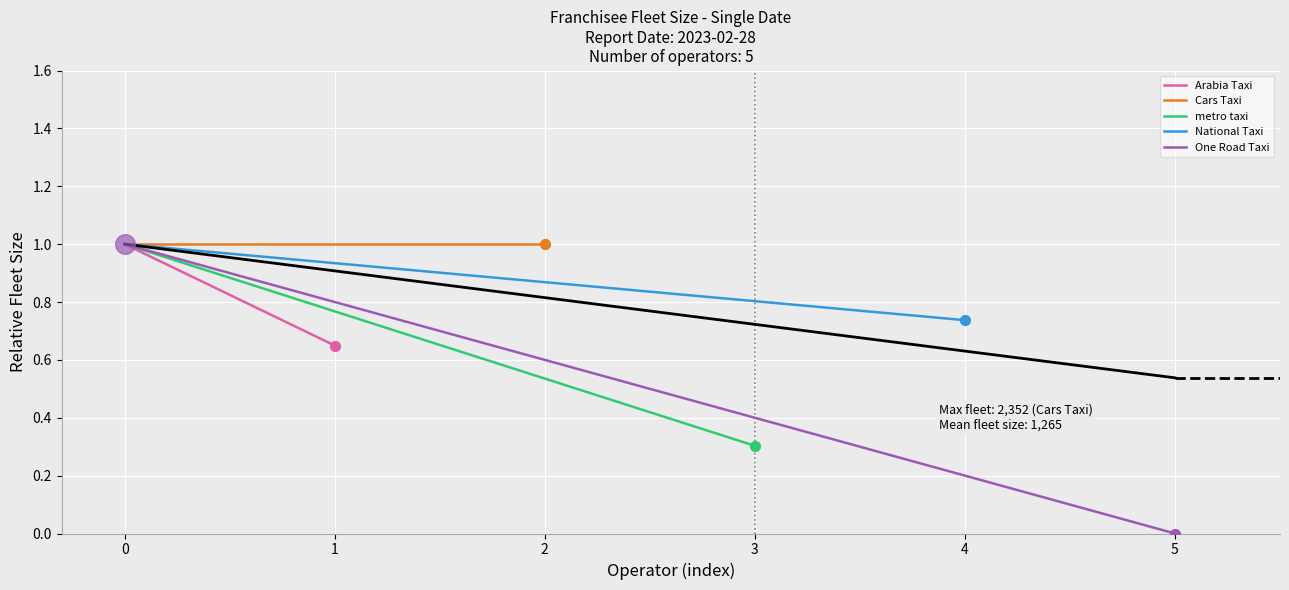

Which series has the largest Y range (max minus min)?

One Road Taxi